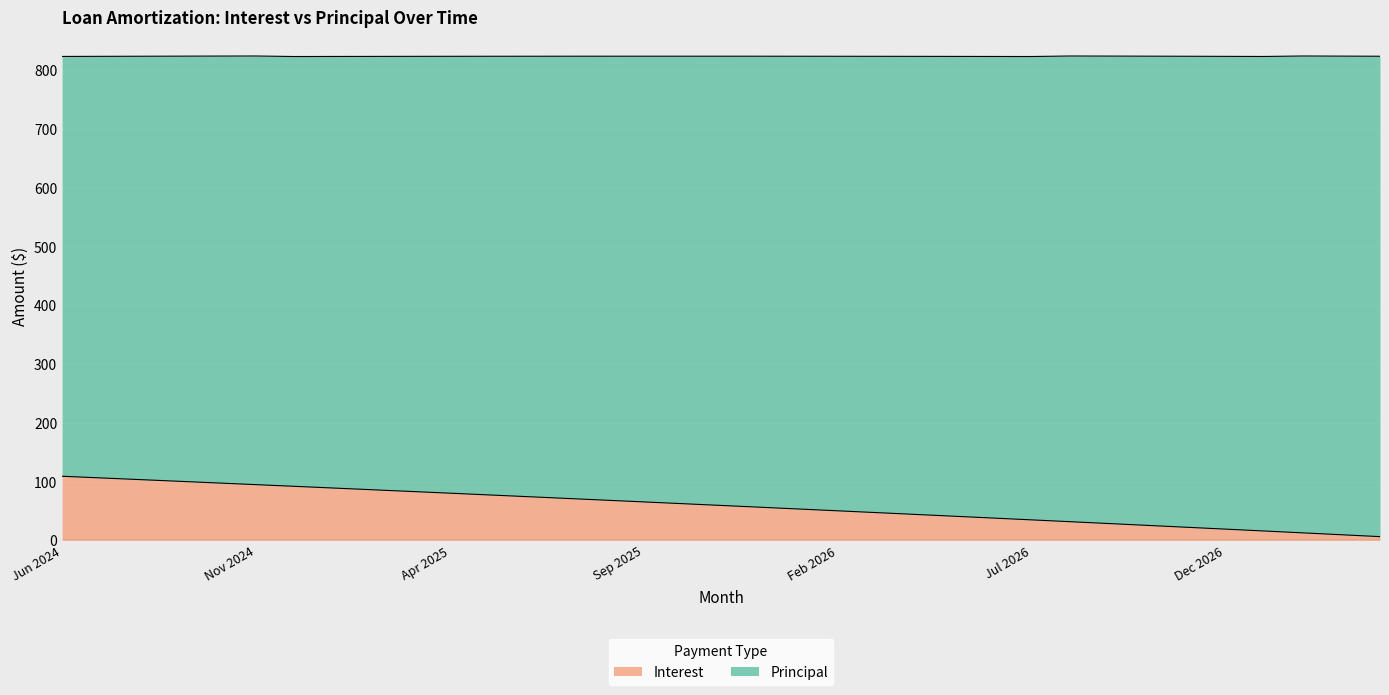

What is the difference between the second highest and minimum values?

99.8